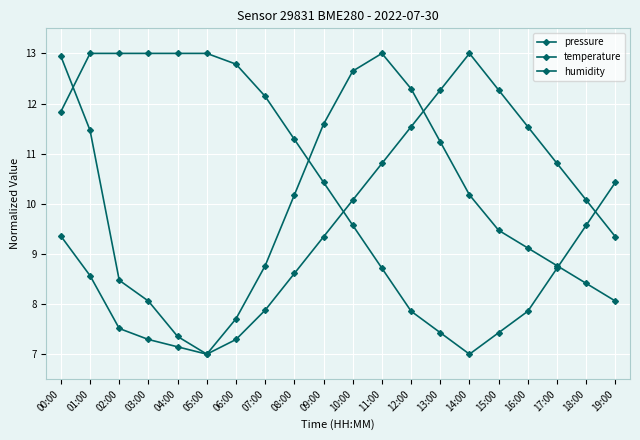

How many data points in temperature are above 9?

12